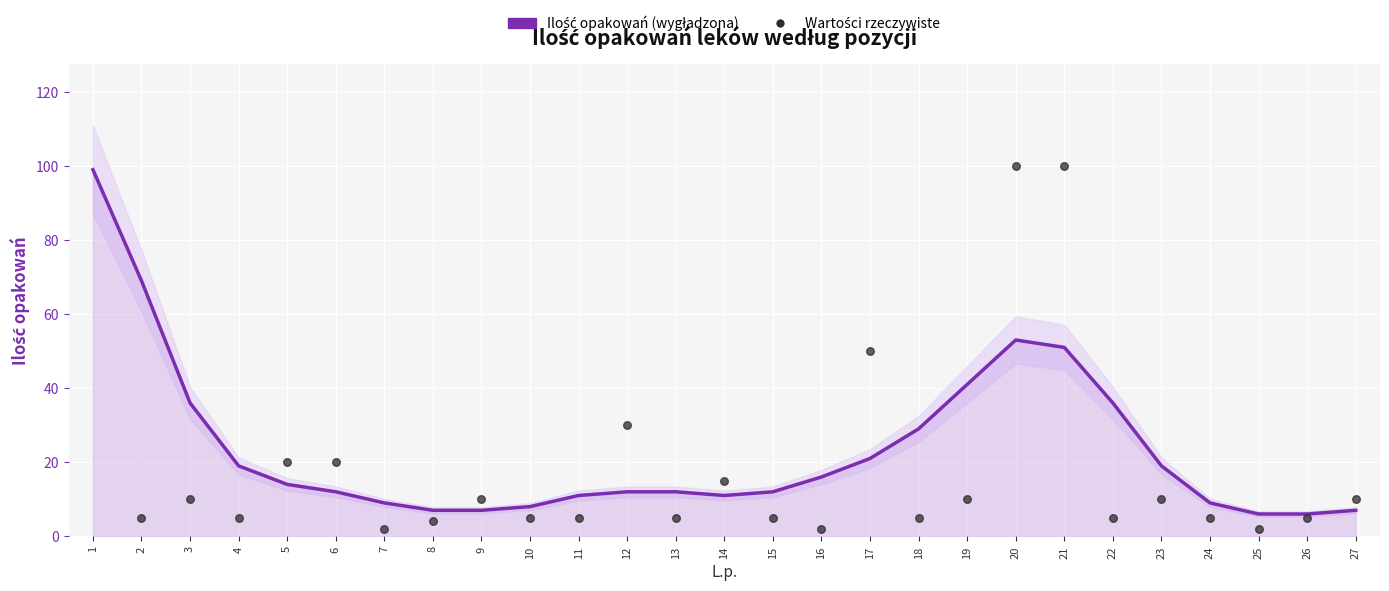

Which series contains the lowest Y value?

Wartości rzeczywiste